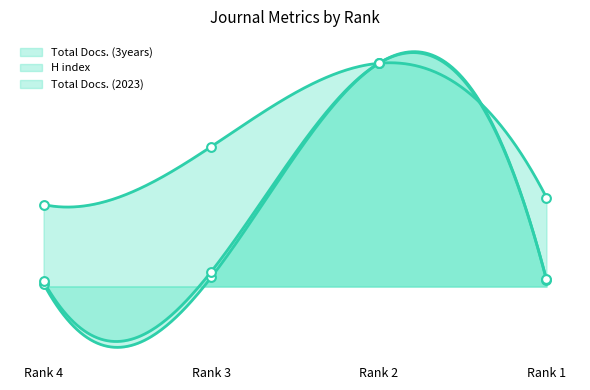

What are all the series names shown in the legend?

Total Docs. (3years), H index, Total Docs. (2023)